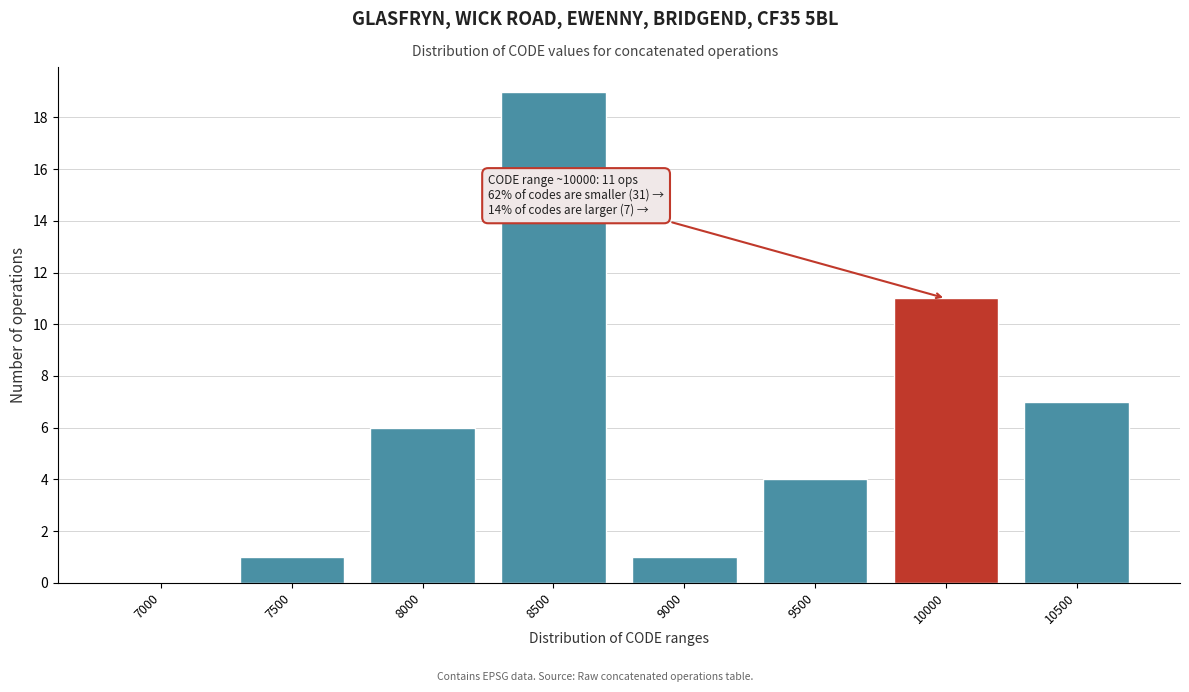

Reading left to right, what are all the values shown in this chart?

7000=0	7500=1	8000=6	8500=19	9000=1	9500=4	10000=11	10500=7